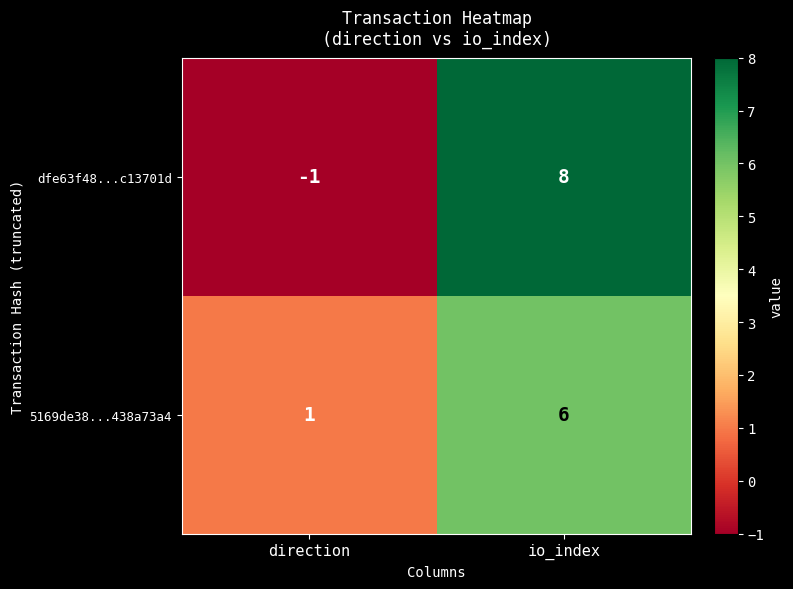

Which series has the widest spread of values?

dfe63f48...c13701d